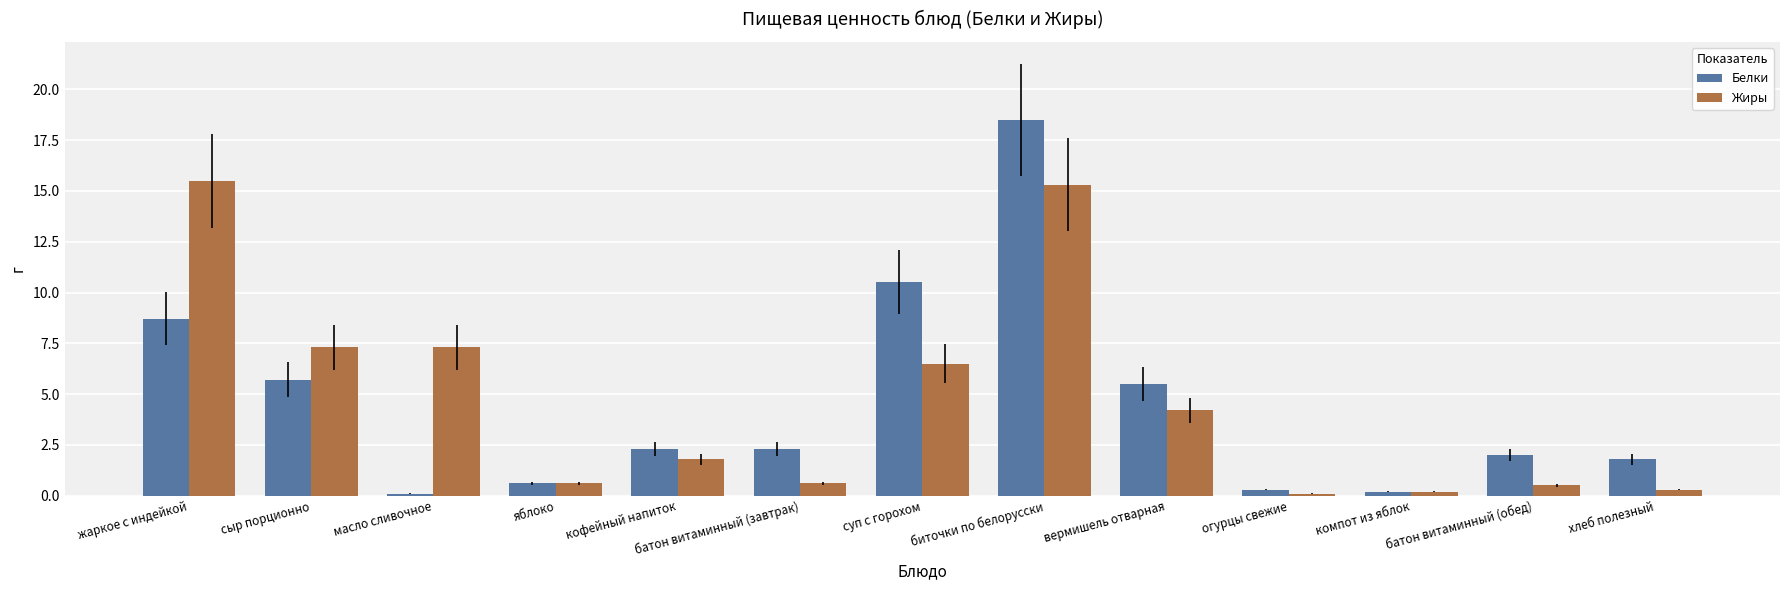

Where does the Жиры series first go above 1?

жаркое с индейкой